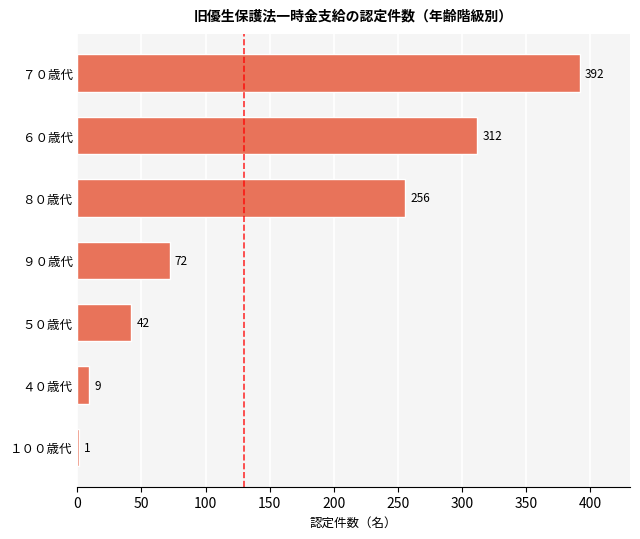

What is the sum of all values?

1084